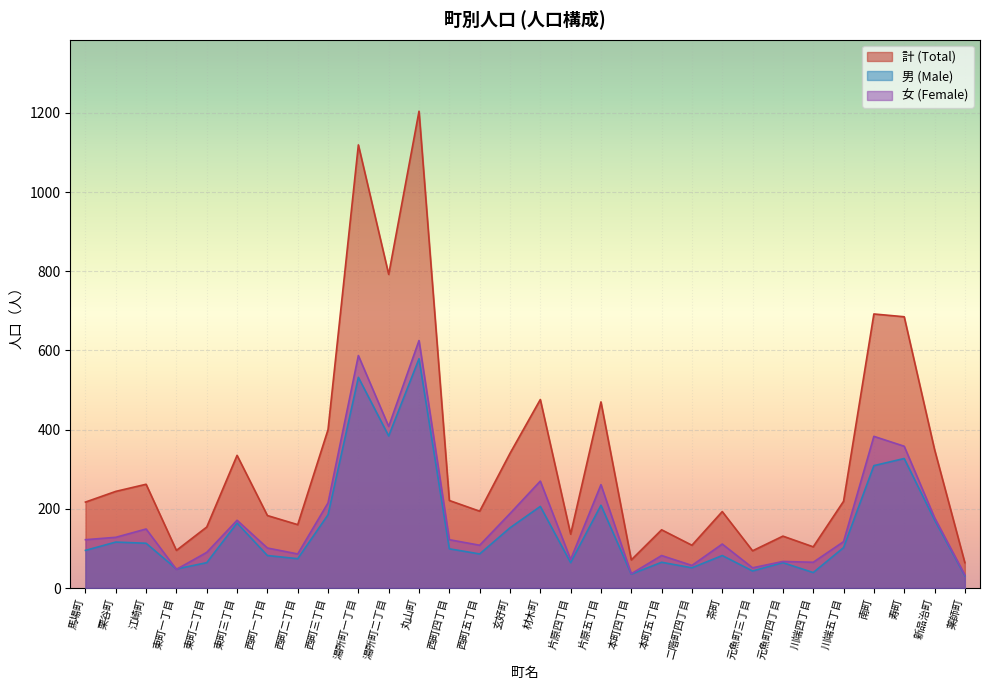

What is the average value of the 女 (Female) series?

176